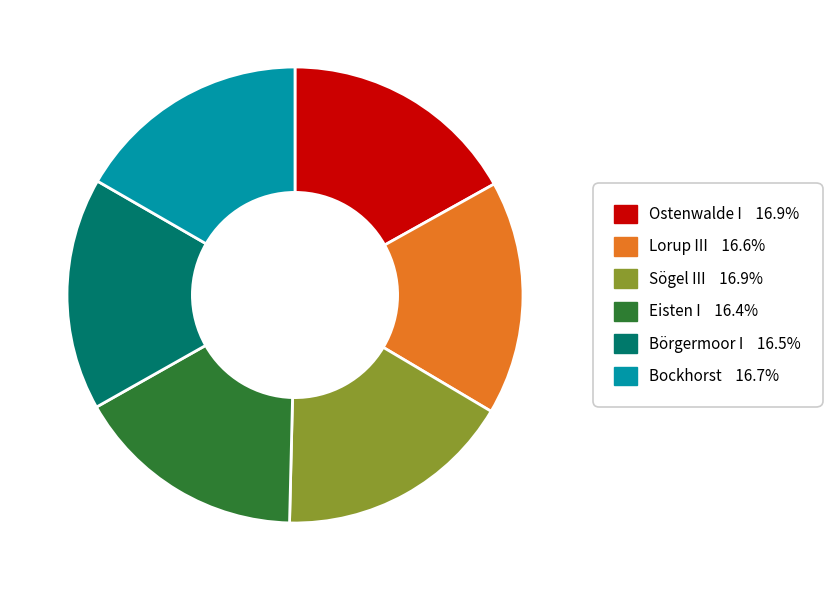

Approximately how many times larger is the value at Sögel III compared to Lorup III?

1.0